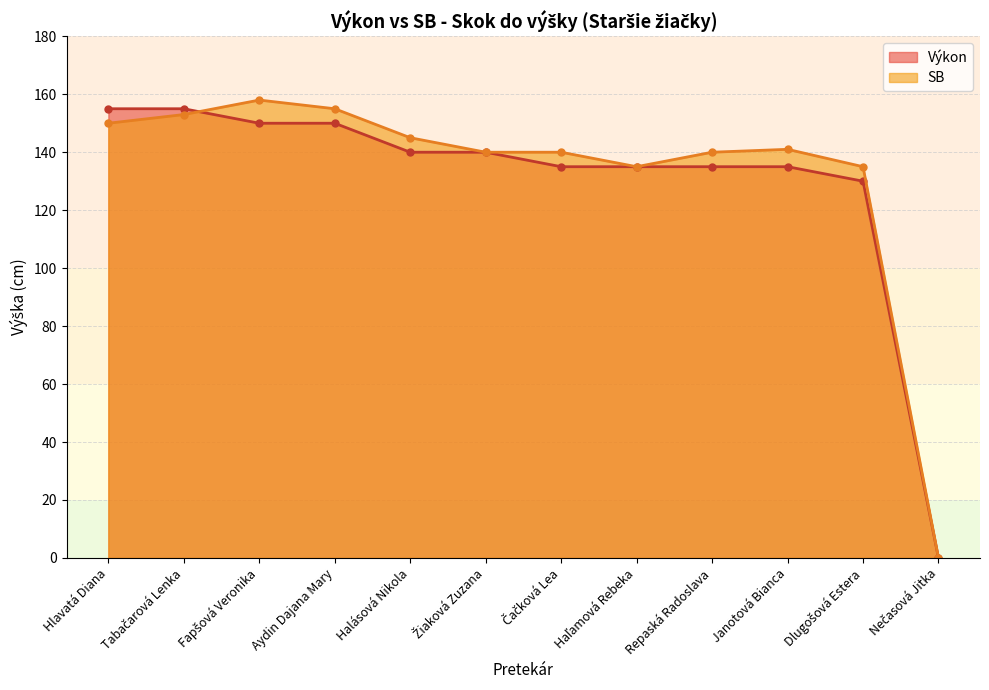

How many distinct data groups are displayed?

2